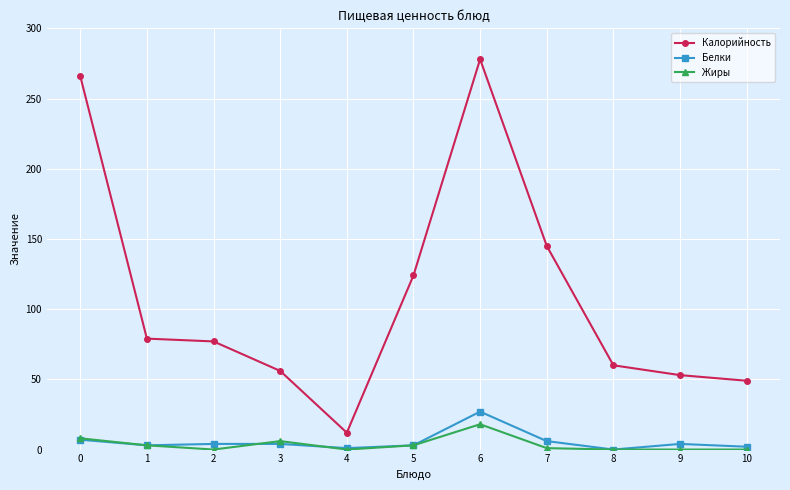

The Белки series shows 27 at 6. True or false?

True